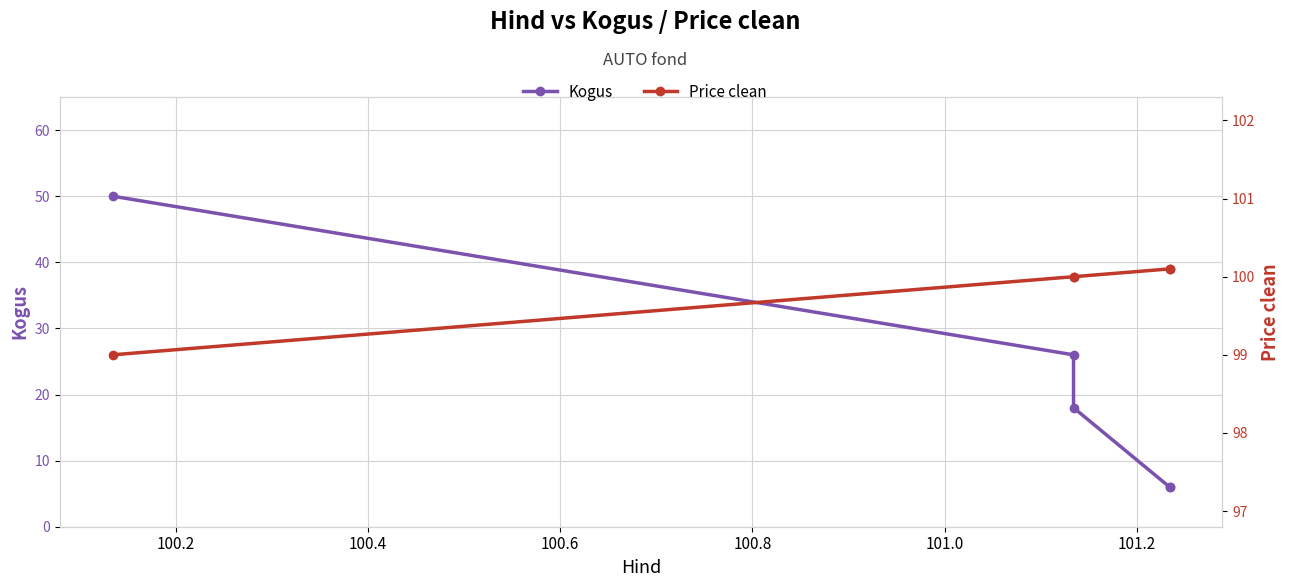

Is the value of Price clean at 100.0 greater than the value of Kogus at 100.0?

Yes